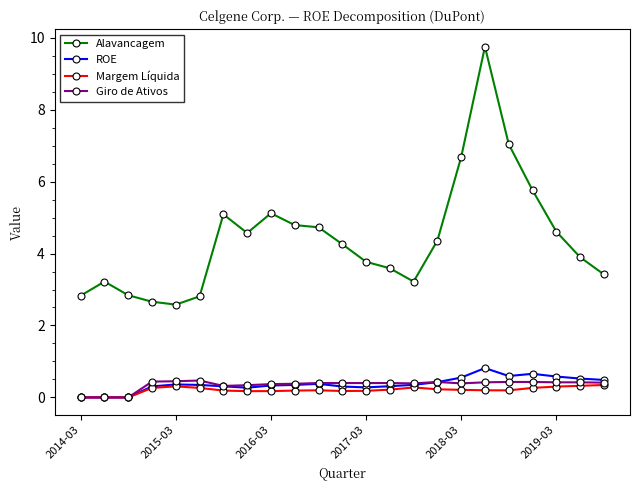

What is the sum of all Giro de Ativos values?

8.1